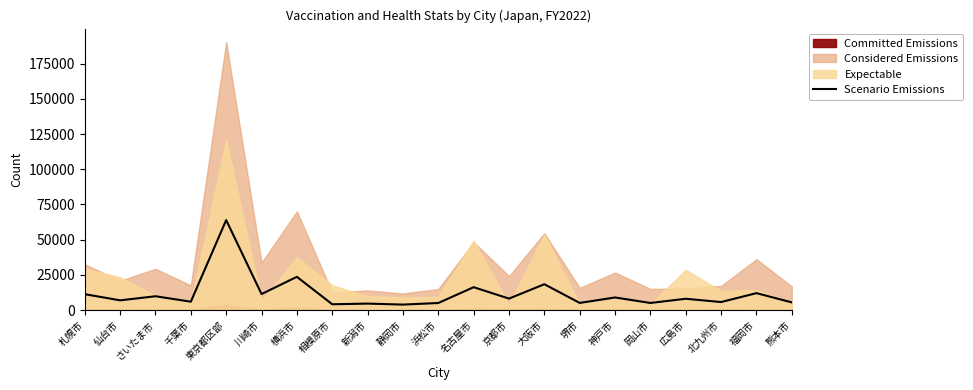

Reading right to left, extract all data points from this chart.

熊本市=5542	福岡市=12089	北九州市=5769	広島市=8102	岡山市=5114	神戸市=9026	堺市=5154	大阪市=18422	京都市=8218	名古屋市=16310	浜松市=5088	静岡市=3968	新潟市=4666	相模原市=4191	横浜市=23670	川崎市=11436	東京都区部=63935	千葉市=6024	さいたま市=9882	仙台市=6990	札幌市=11356